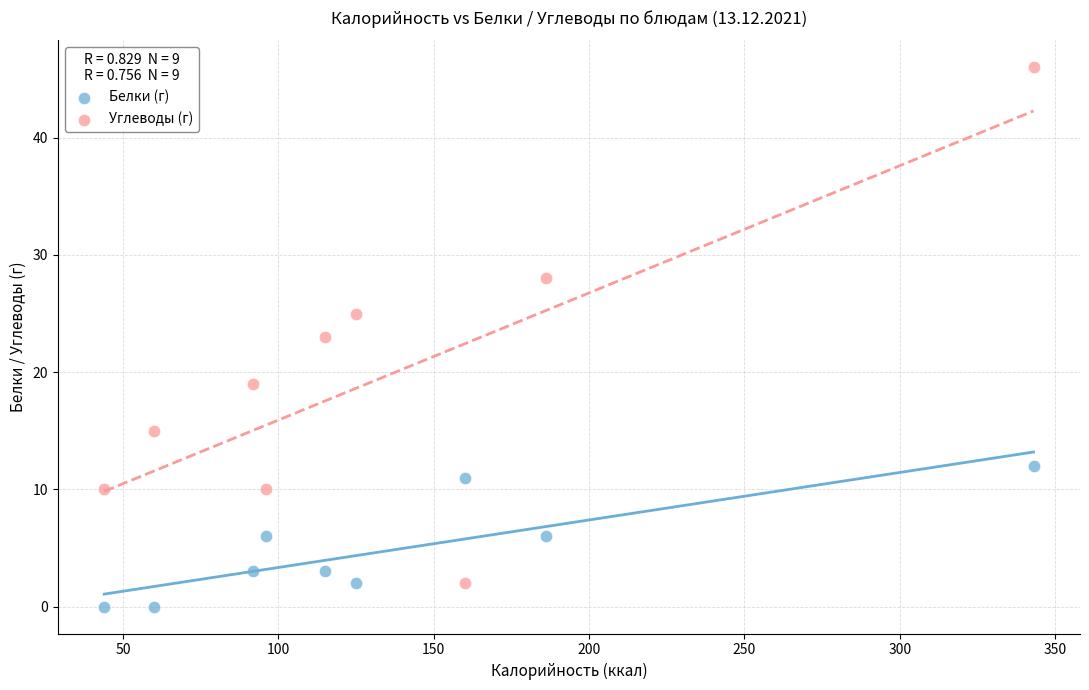

Across all data points, what is the range of X values (max minus min)?

299